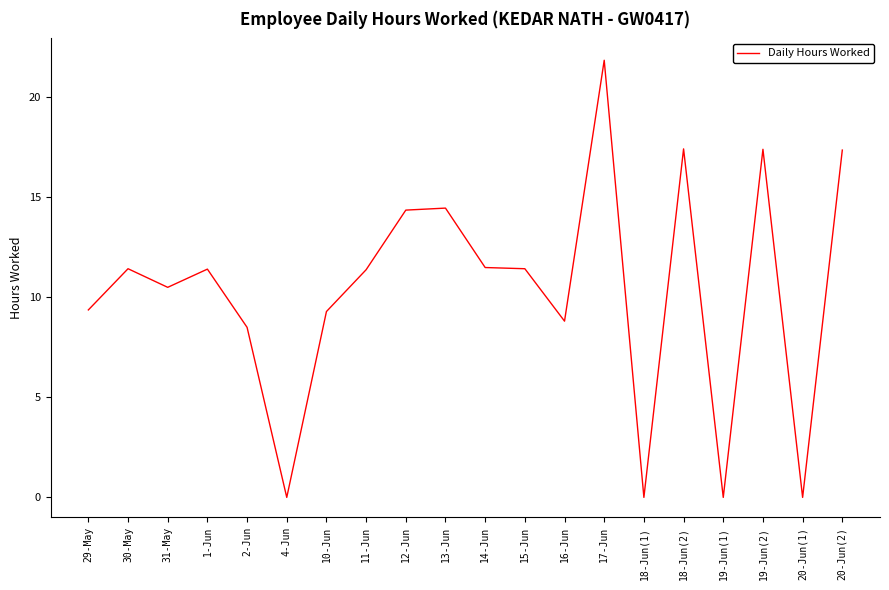

How many lines are shown in the chart?

1